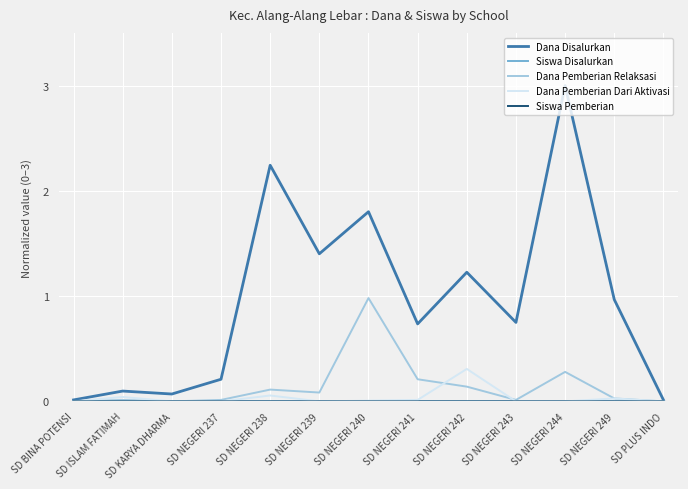

What is the difference between the maximum and minimum values in the Dana Disalurkan series?

3.0